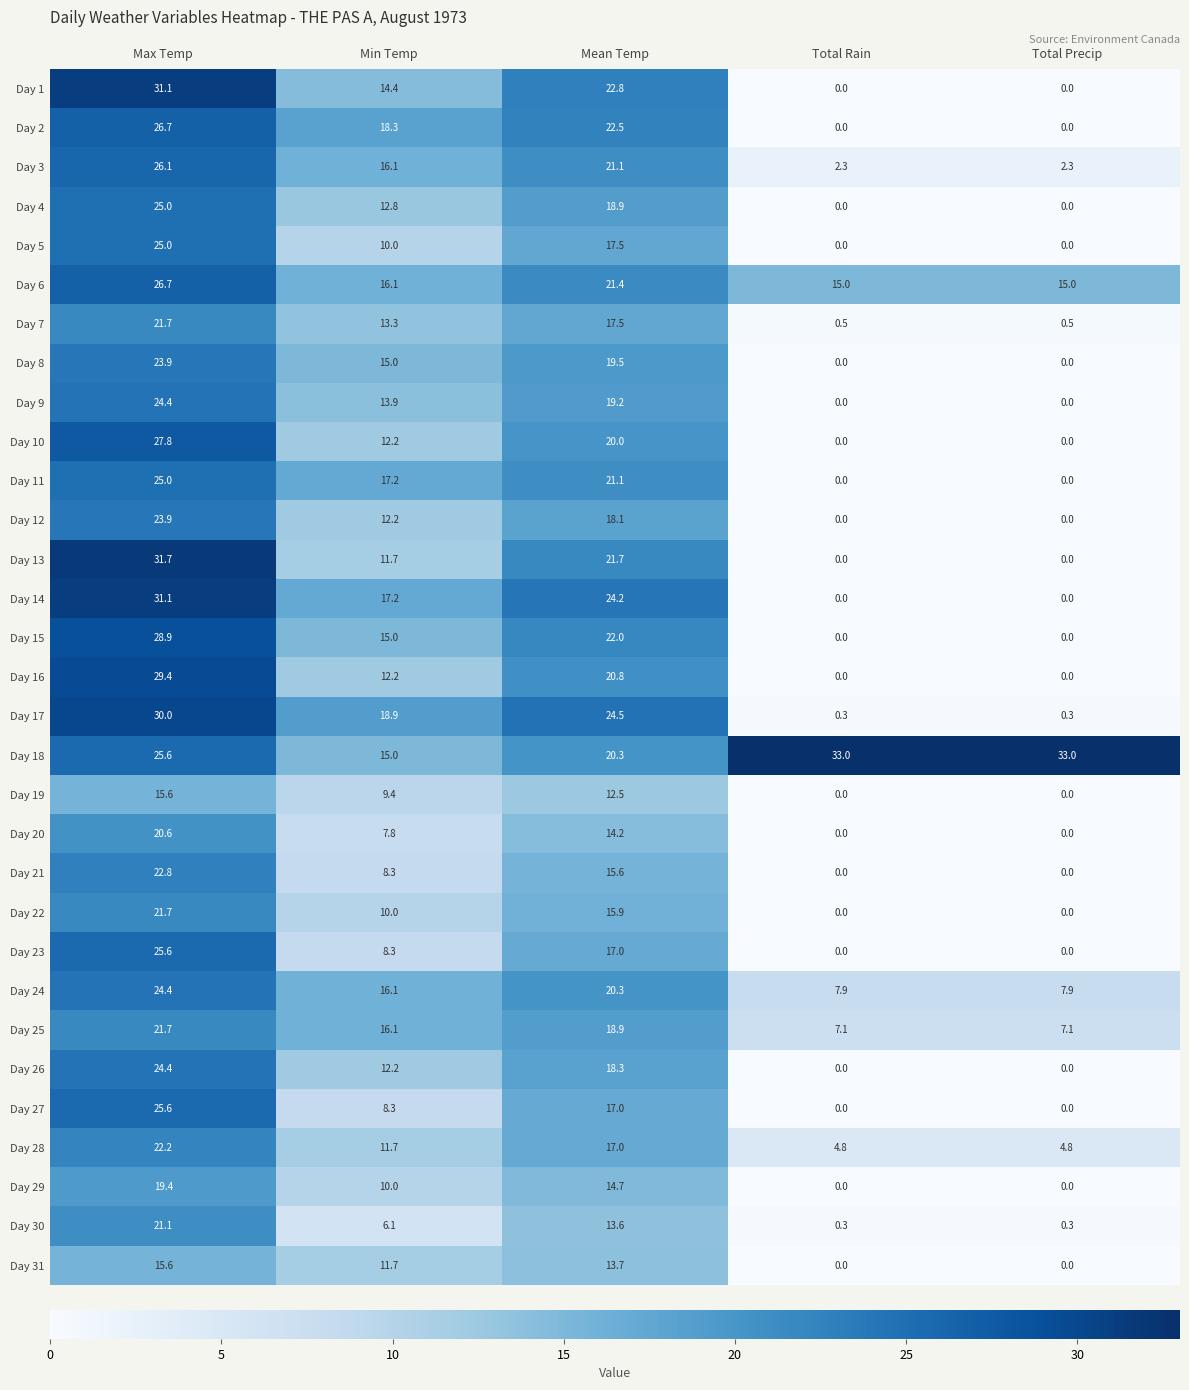

What is the total value across all series at Min Temp?

397.5